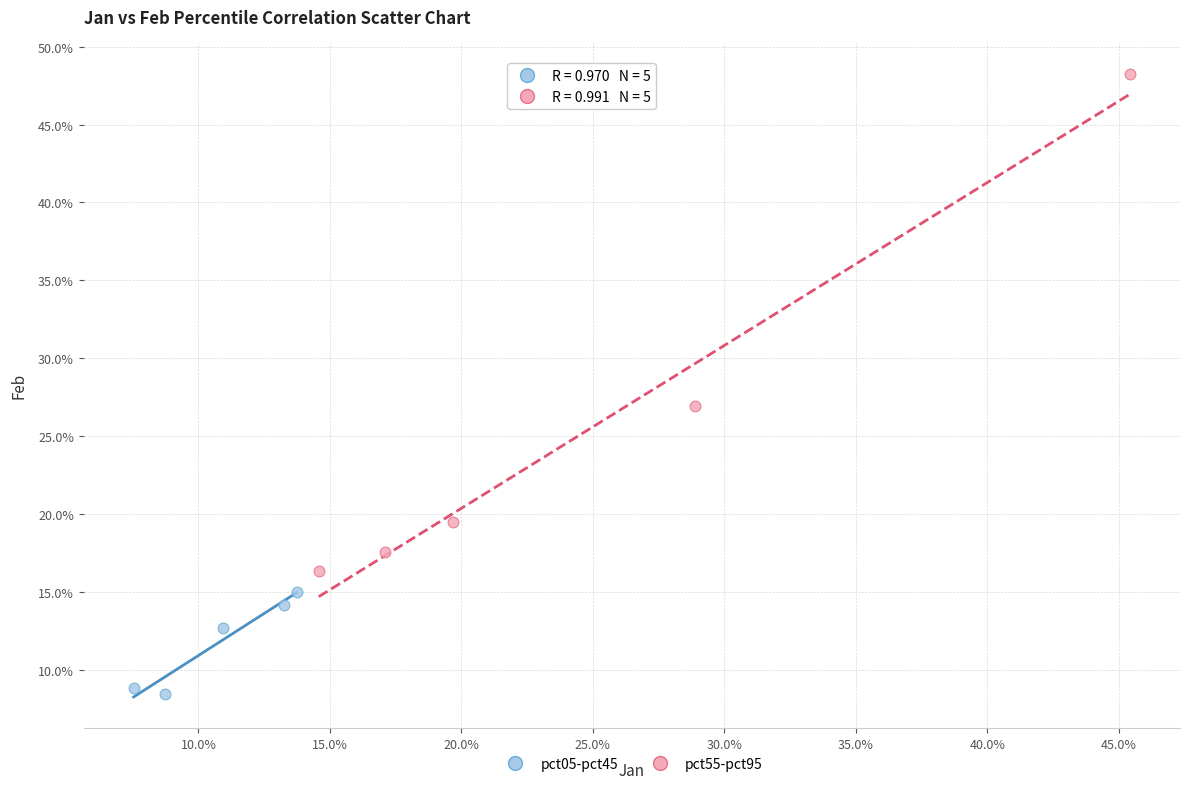

What are all the series names shown in the legend?

pct05-pct45, pct55-pct95